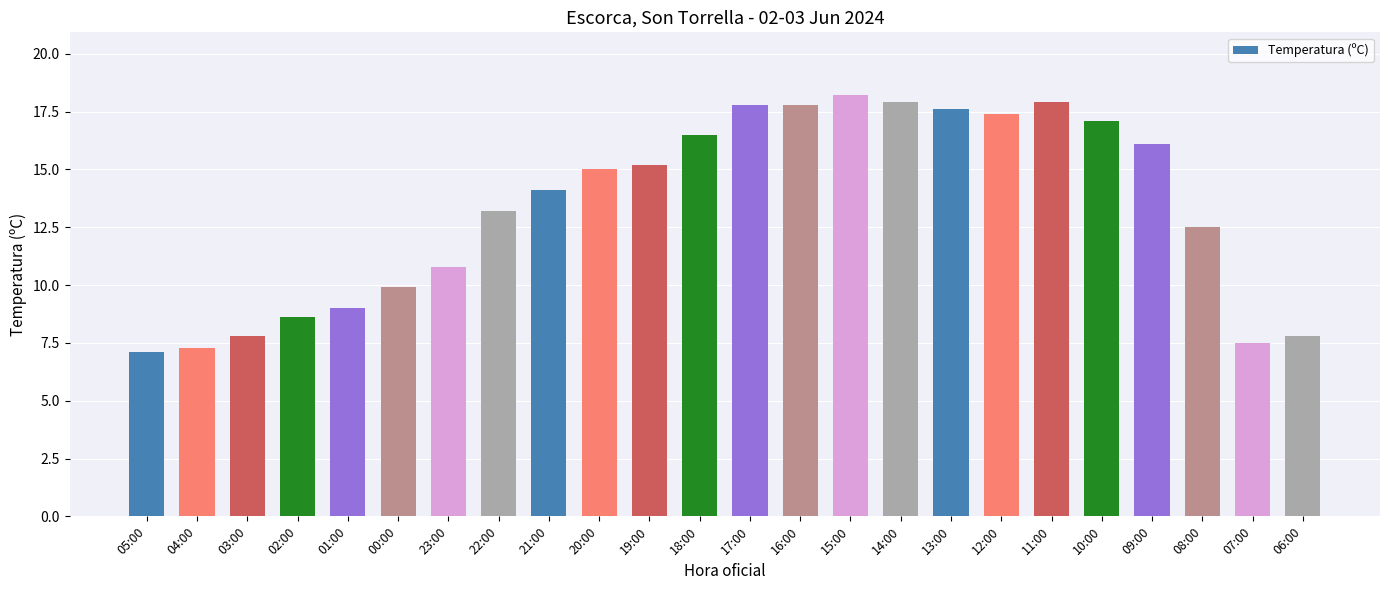

What is the value of the 24th bar from the left?

7.8